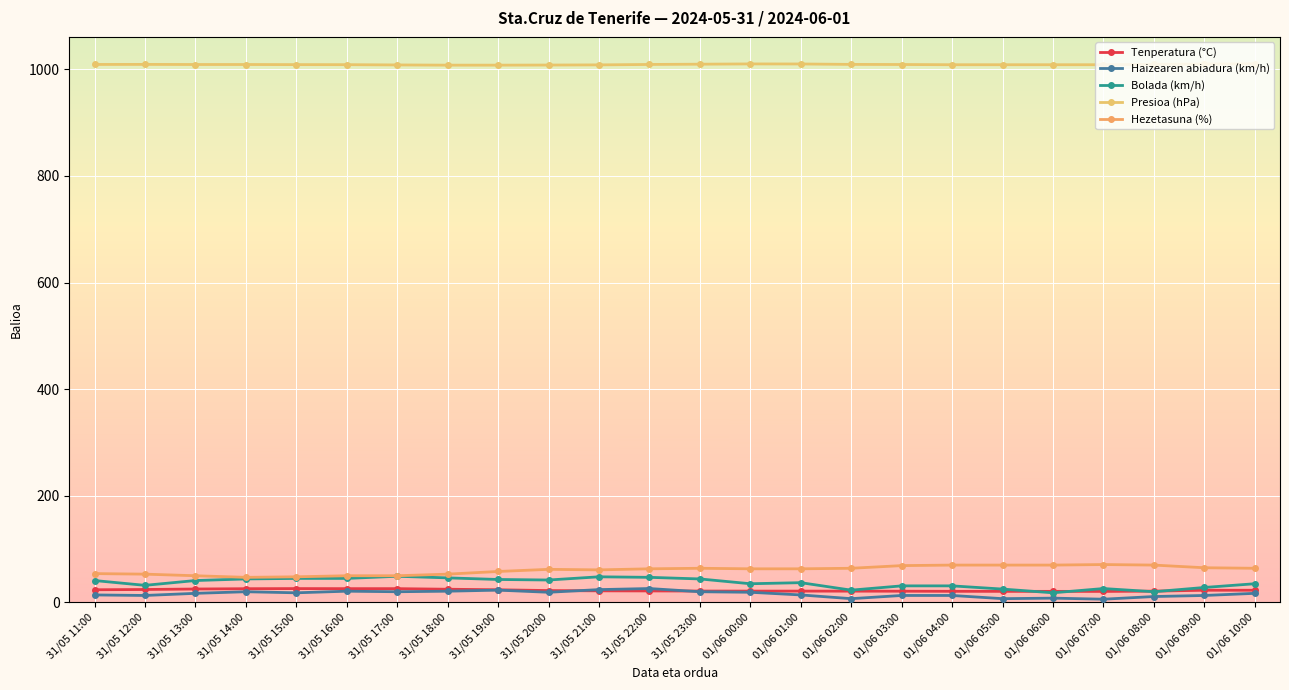

What is the lowest value of the Bolada (km/h) series?

18.0